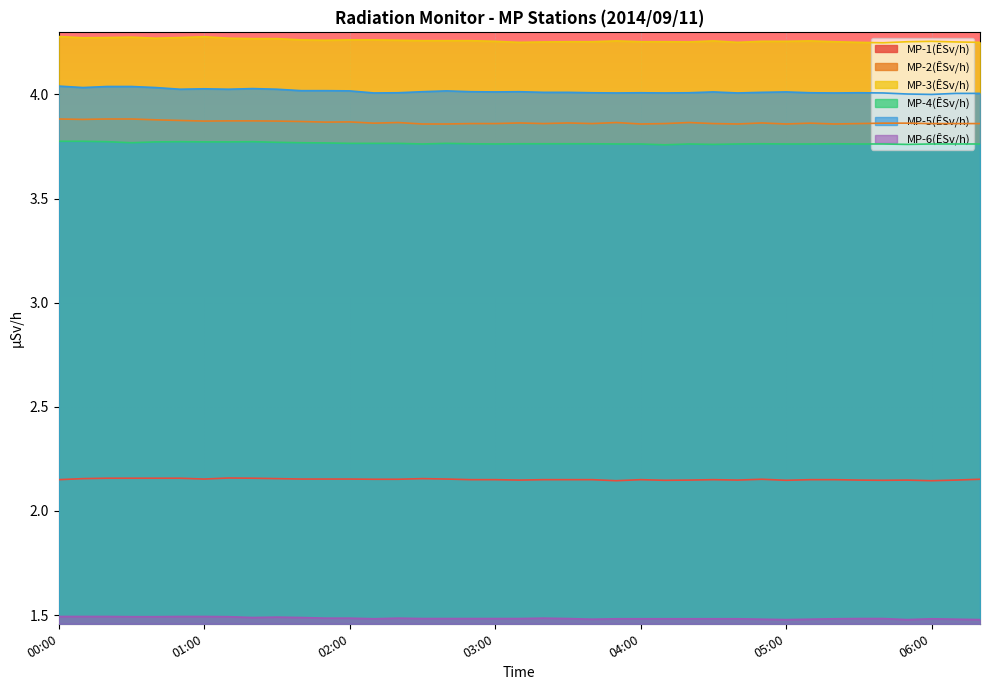

At which category does MP-1(ÊSv/h) reach its first local valley?

01:00